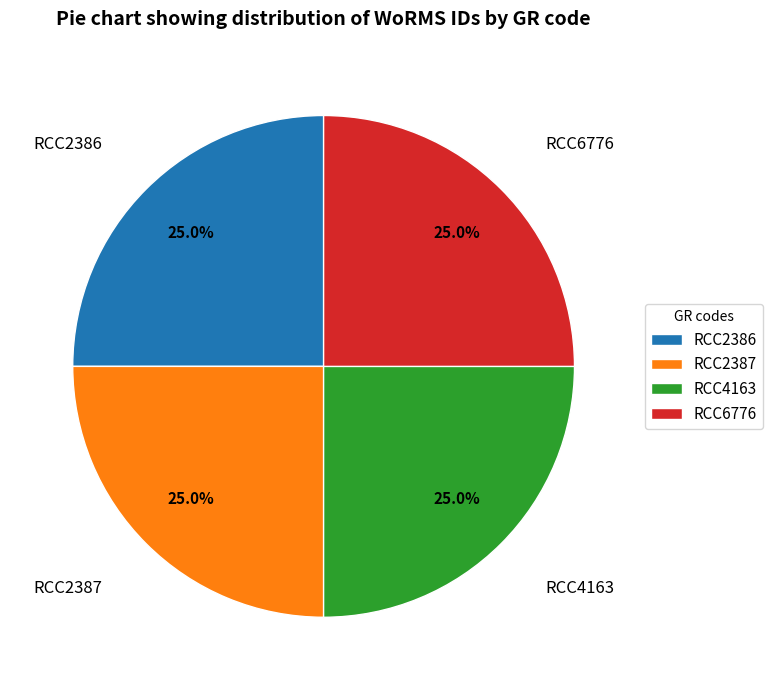

Count the number of slices in the pie.

4